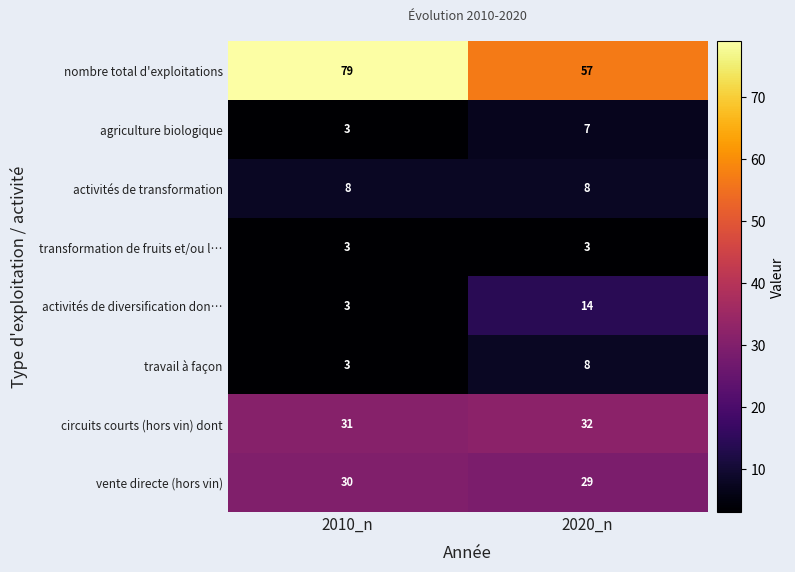

What is the approximate value of vente directe (hors vin) at 2020_n?

29